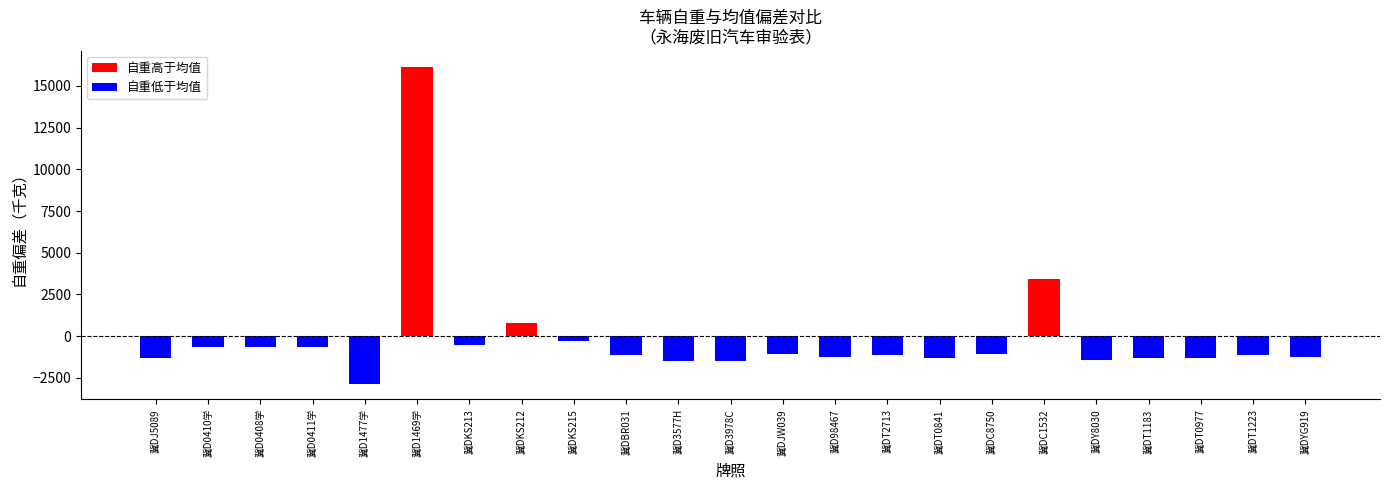

The value at 冀DC1532 is 5961.5. True or false?

False